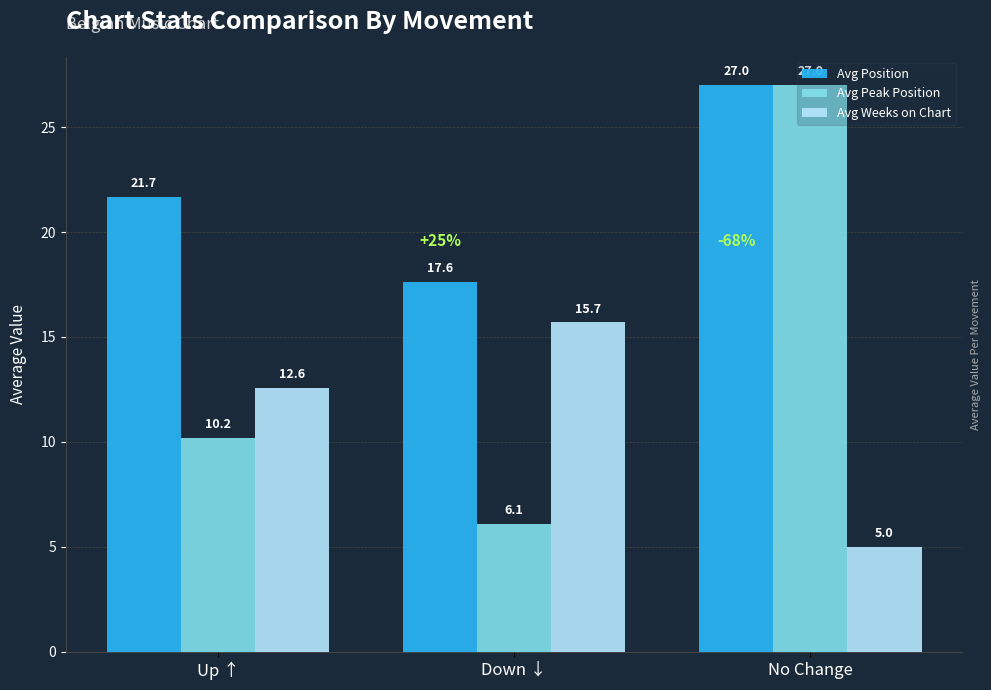

Read the Avg Position value at Up ↑.

21.7